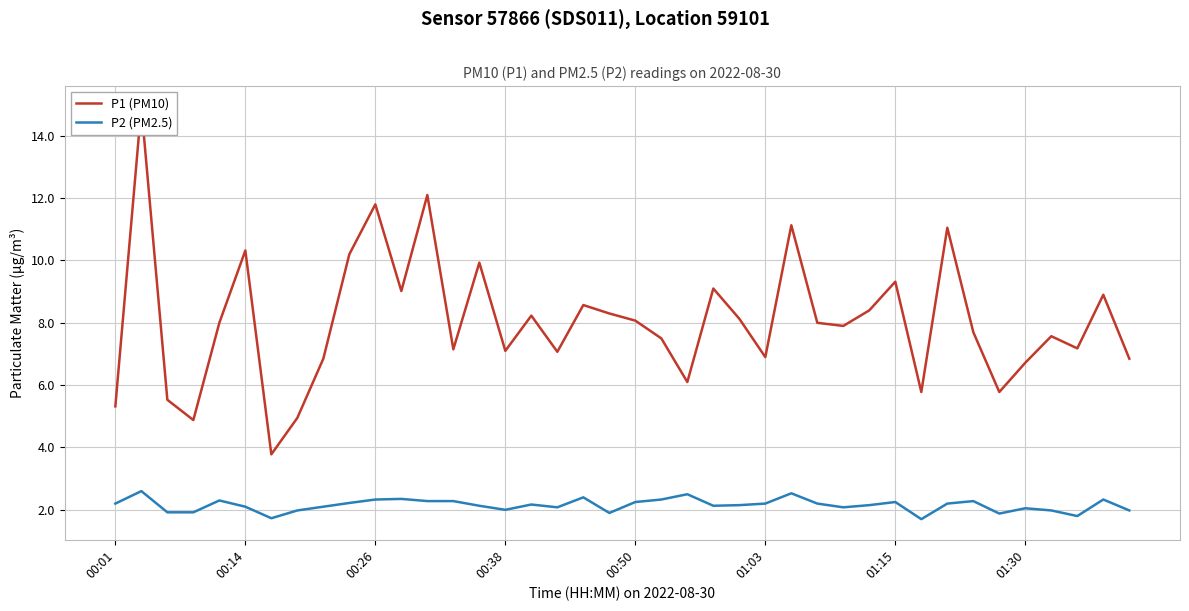

The value of P2 (PM2.5) at 00:14 is 2.1. True or false?

True